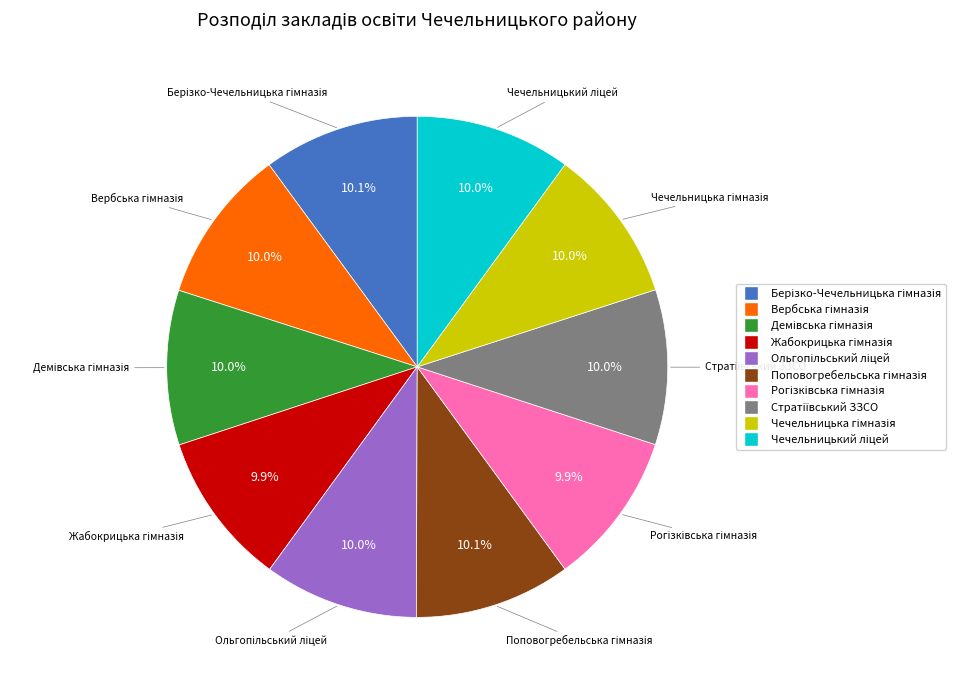

How many segments does this pie chart have?

10